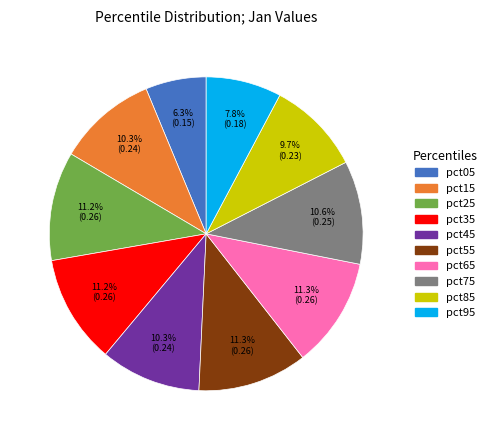

What percentage is the pct95 slice, to the nearest percent?

8%